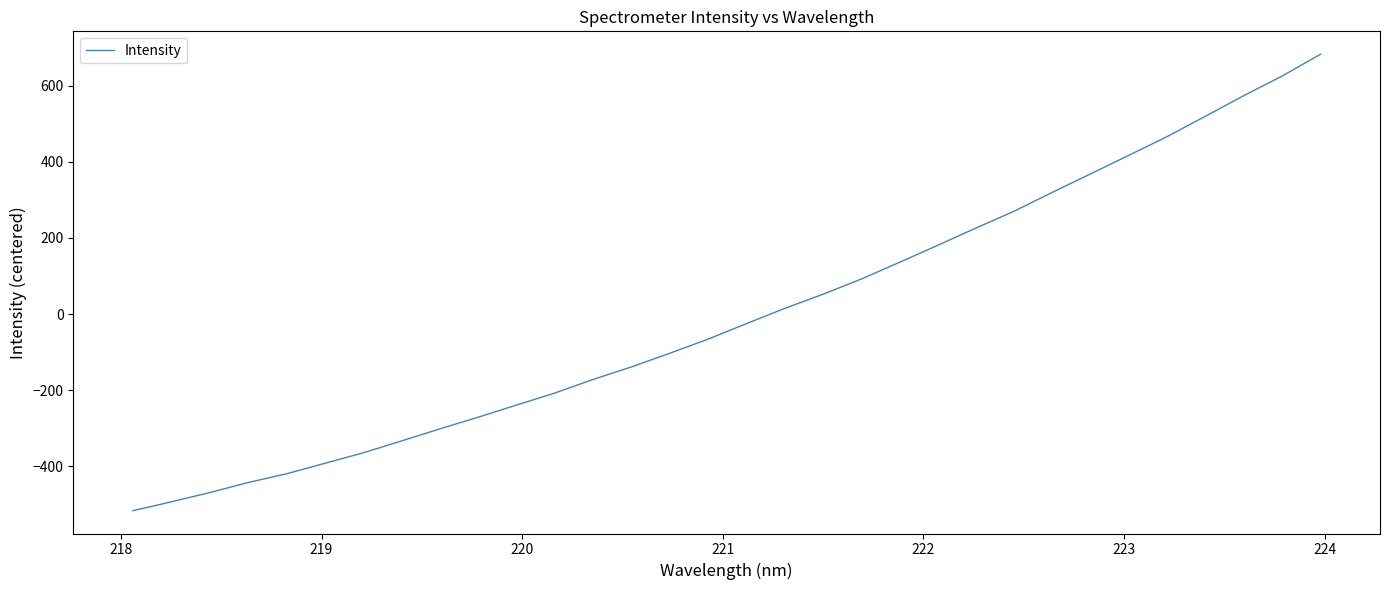

What is the minimum value shown in the chart?

-516.0